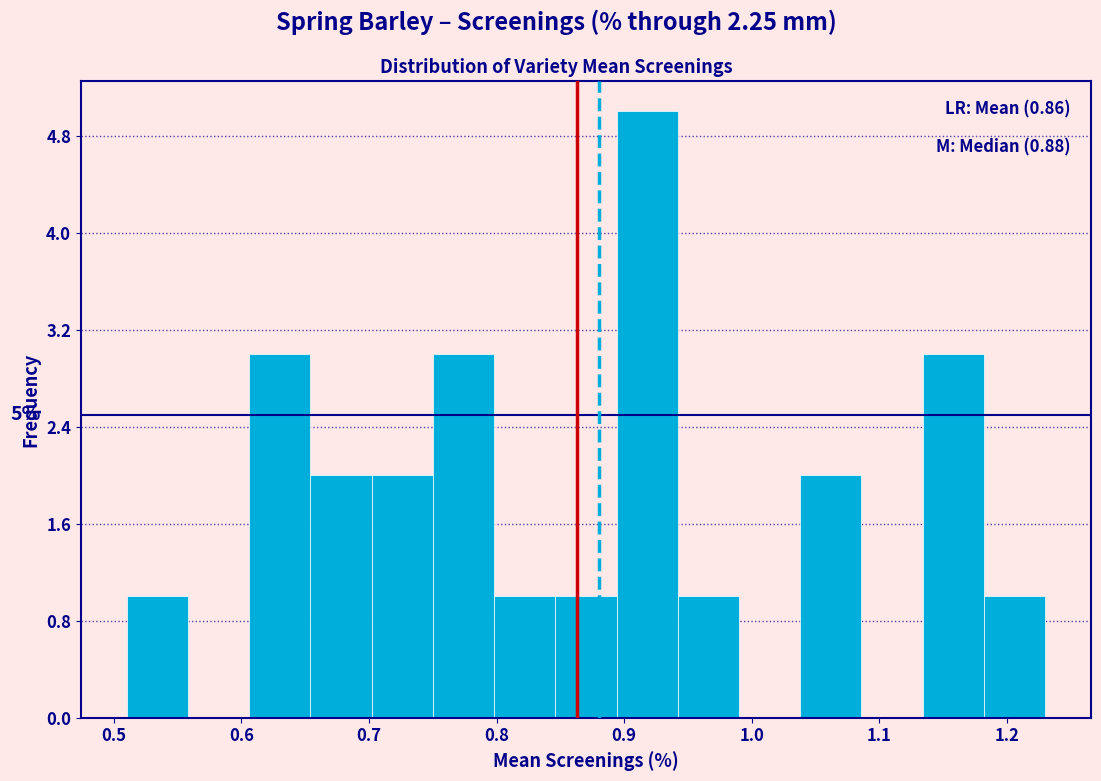

Which range on the x-axis has the tallest bar?

0.894 to 0.942